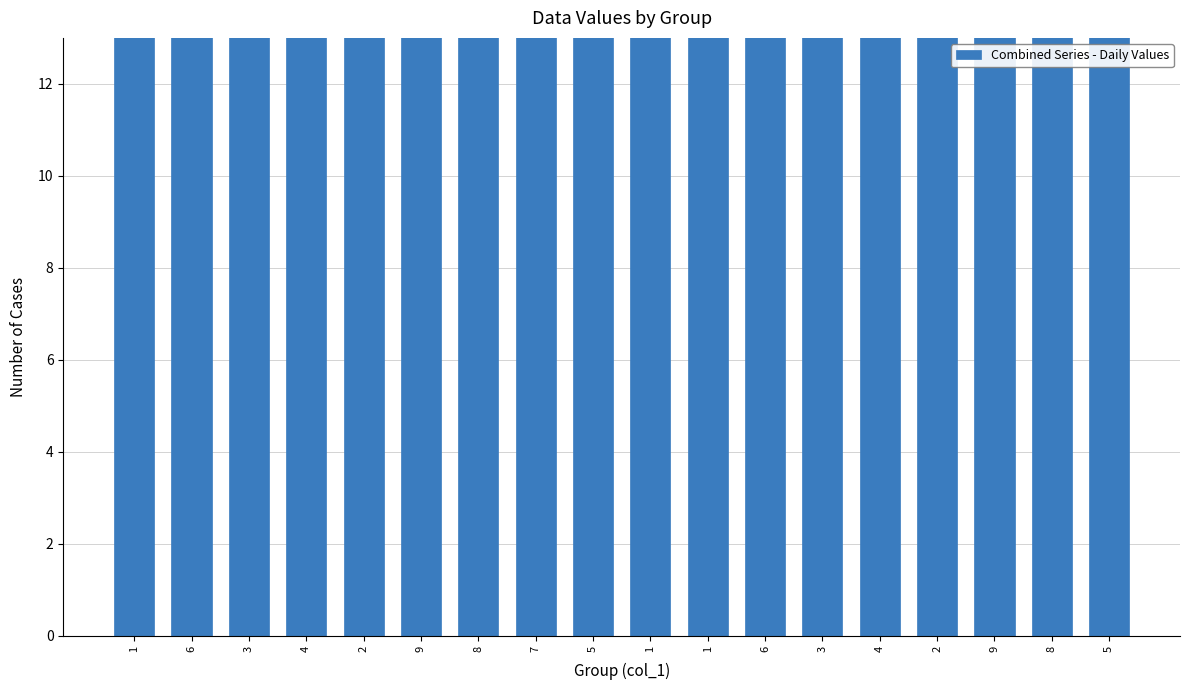

What is the average value?

30